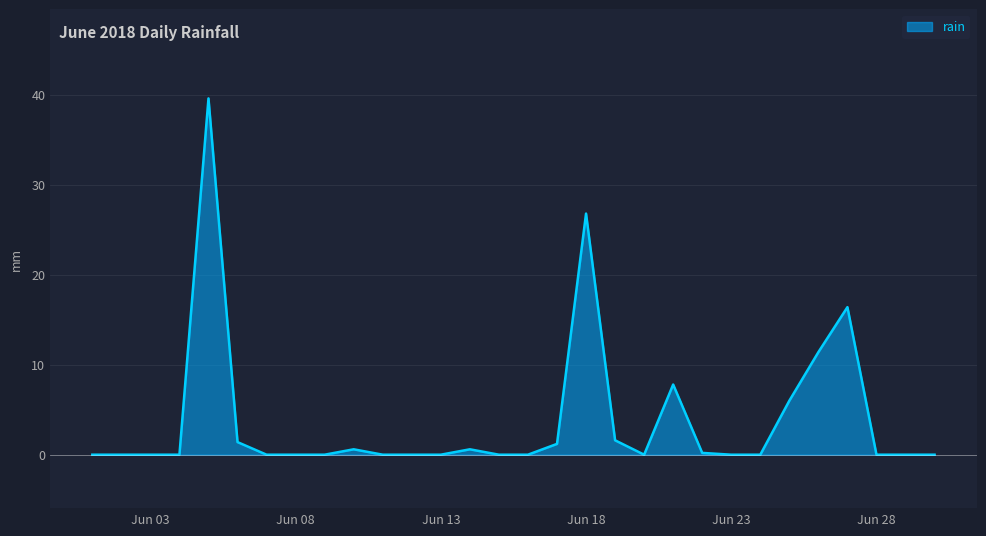

What is the difference between the maximum and second lowest values?

39.6